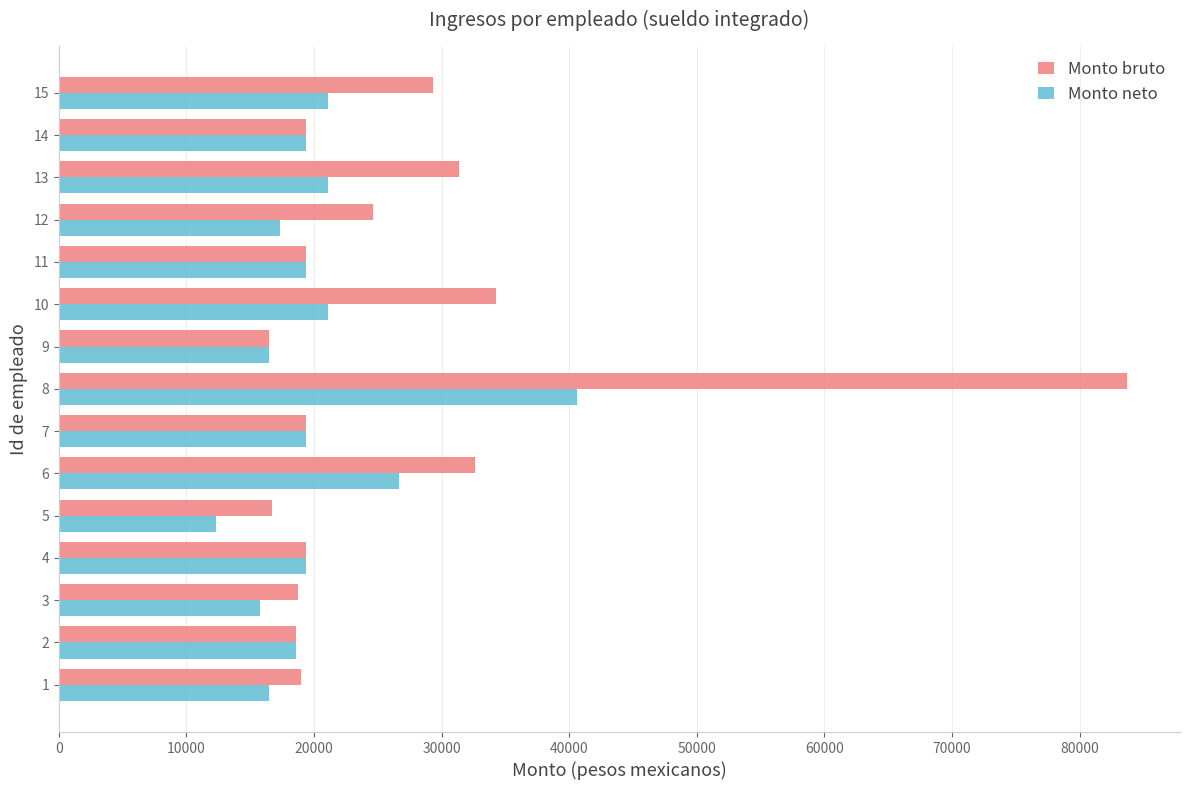

At 12, list the series in order from smallest to largest.

Monto neto, Monto bruto